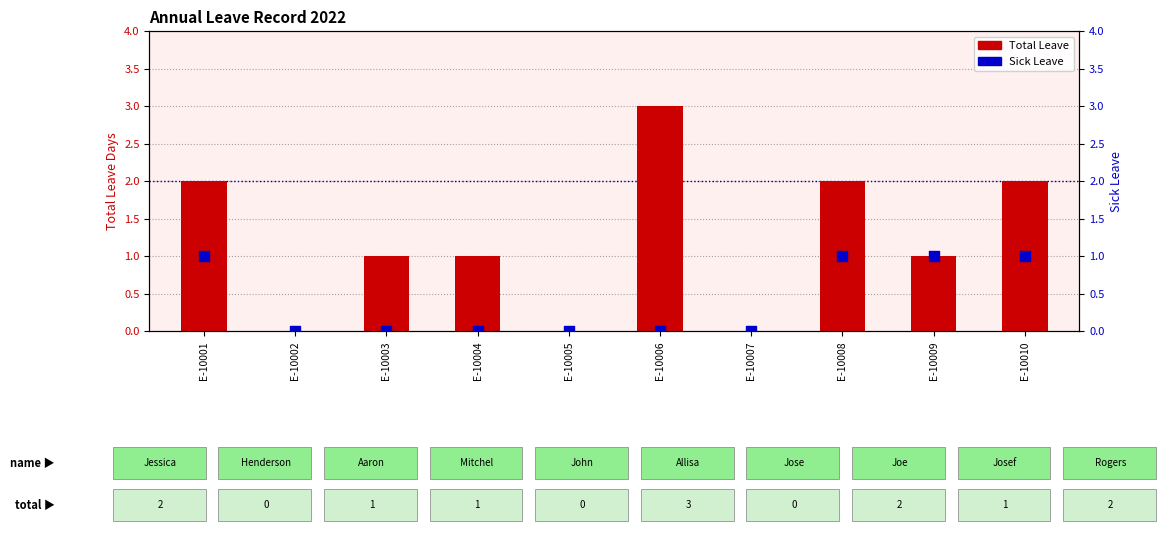

Is the value of Total Leave at E-10010 greater than the value of Sick Leave at E-10005?

Yes